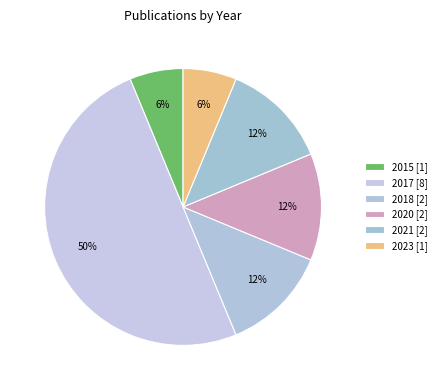

Rank the categories by value from lowest to highest.

2015, 2023, 2018, 2020, 2021, 2017